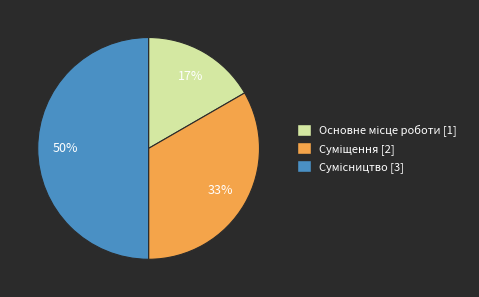

To the nearest percent, what is the average slice percentage?

33%